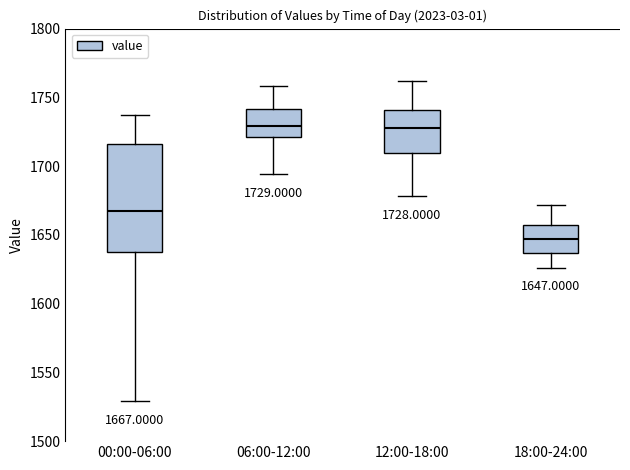

Which box is the tallest, from its lower edge to its upper edge?

00:00-06:00